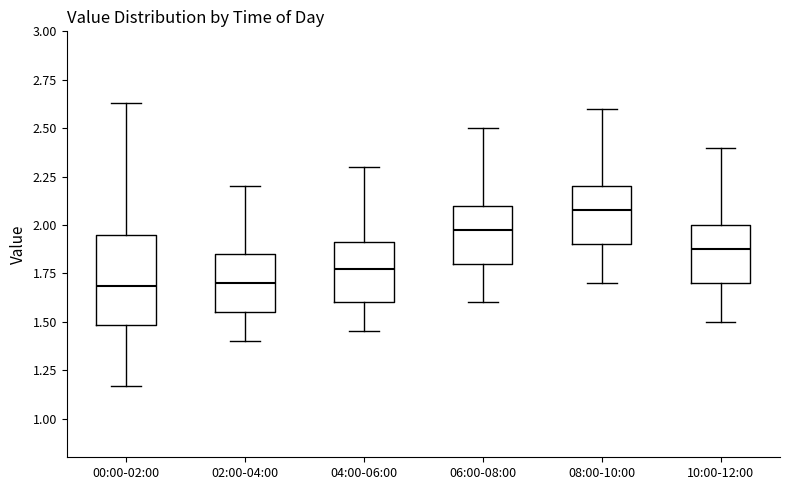

Where is the upper edge of the box for 08:00-10:00 on the y-axis? The values are not printed on the chart, so give them approximately, as read against the axis.

2.20